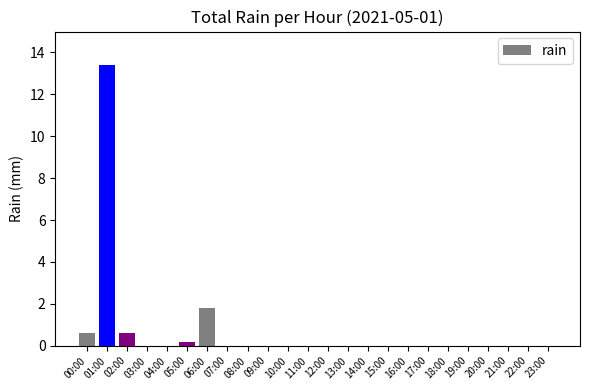

At which category does the chart reach its peak across all series?

01:00